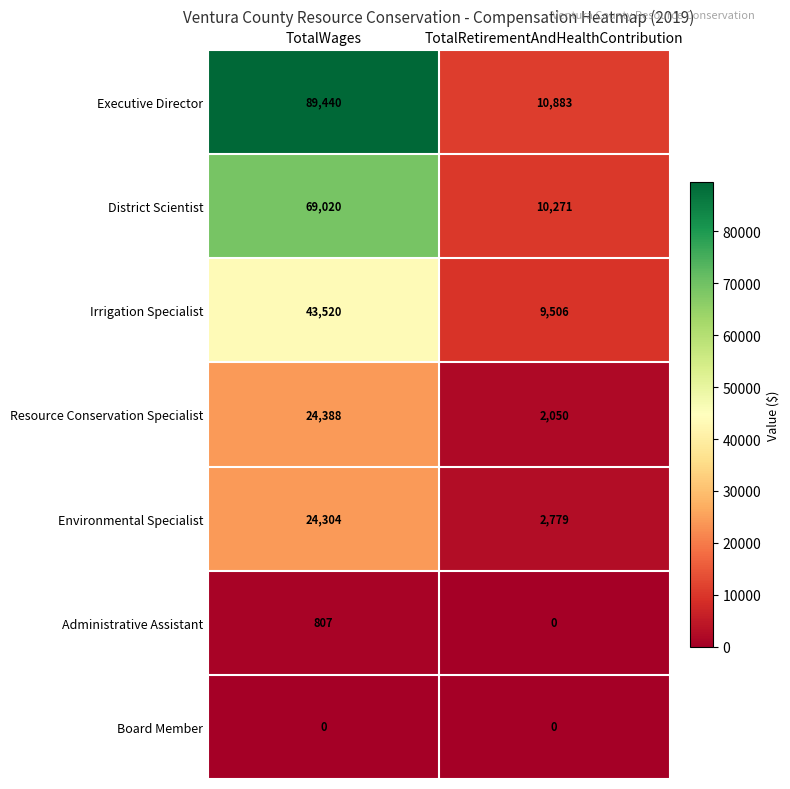

The Administrative Assistant series shows 1435 at TotalWages. True or false?

False